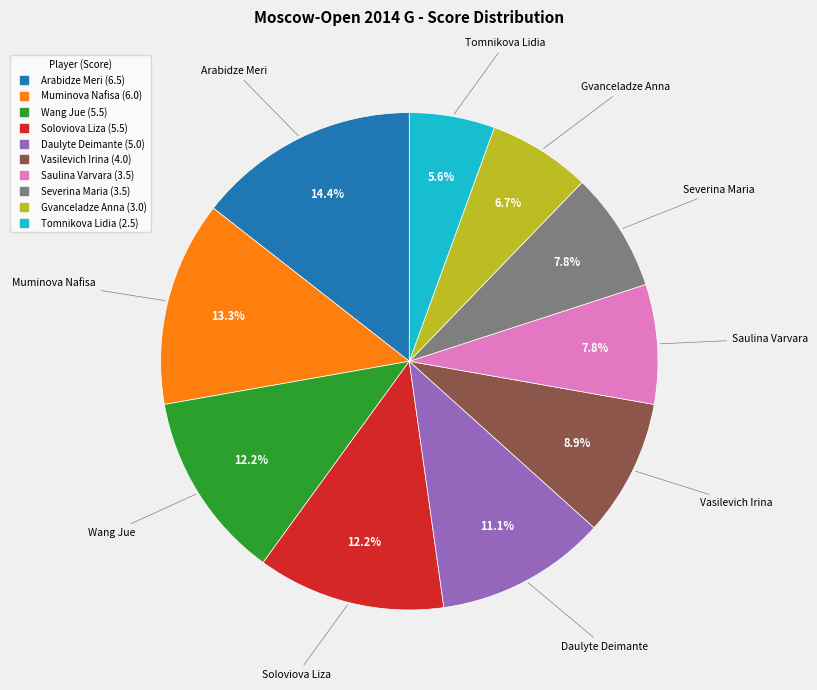

Approximately how many times larger is the value at Soloviova Liza compared to Daulyte Deimante?

1.1